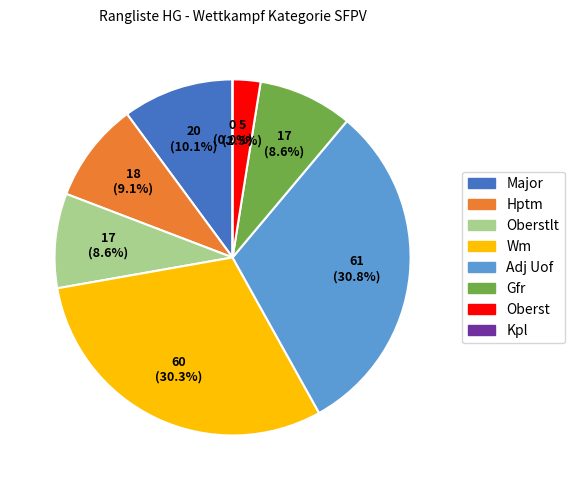

What is the change in value from Oberstlt to Oberst?

-12